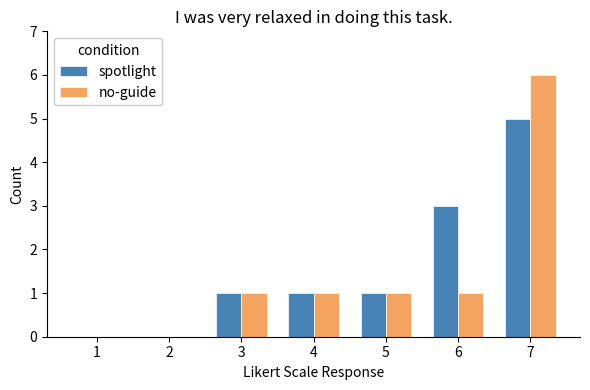

Reading right to left, what are all the values shown in this chart?

spotlight: 5	3	1	1	1	0	0
no-guide: 6	1	1	1	1	0	0